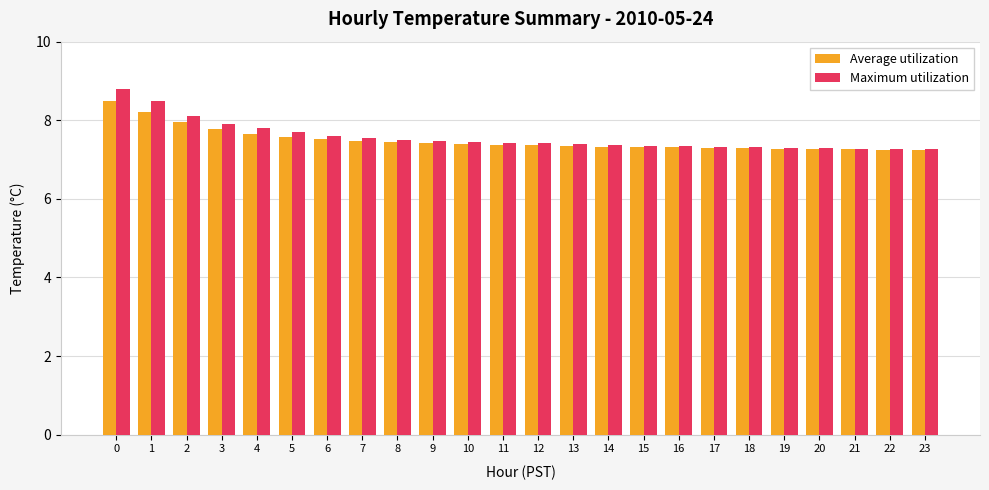

What is the total value across all series at 21?

14.5